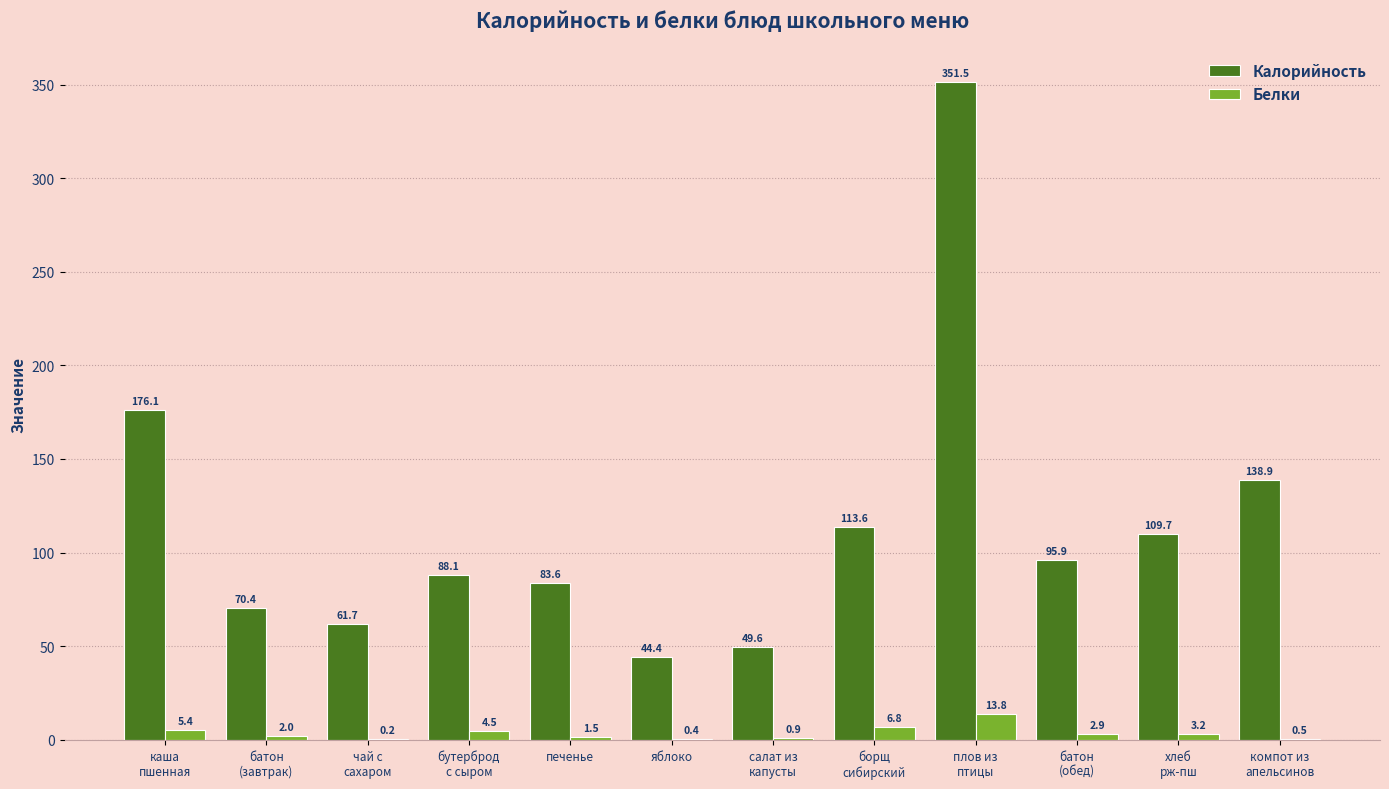

What is the sum of all Калорийность values?

1383.5